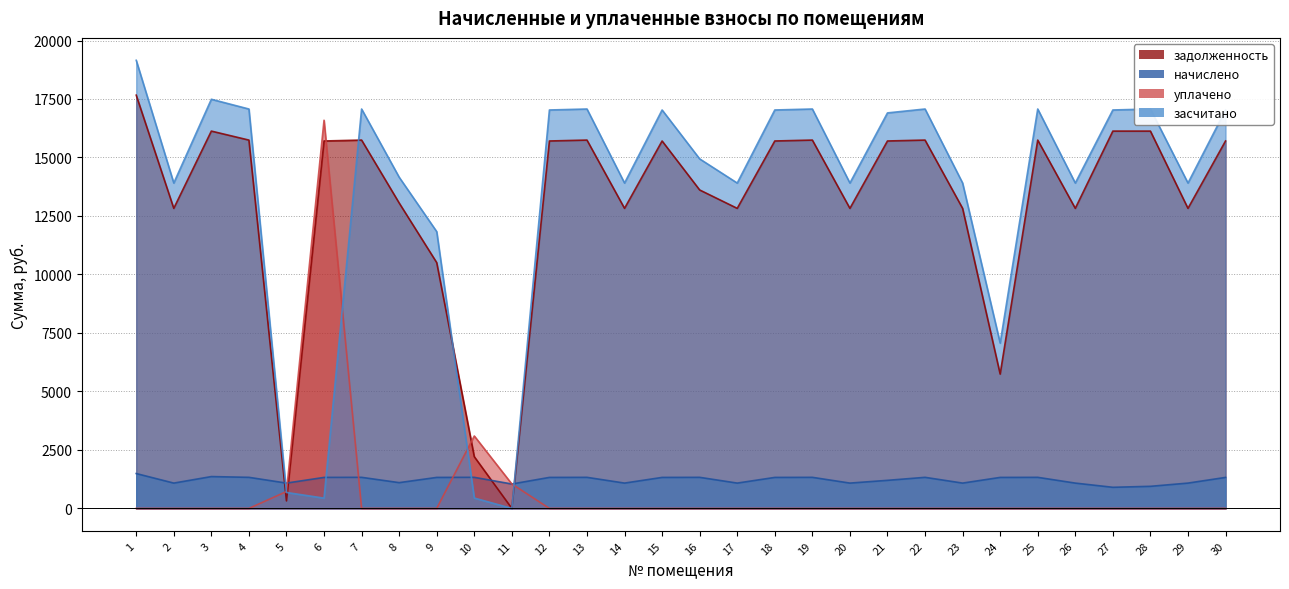

Between 11 and 18, which series saw the biggest shift?

засчитано